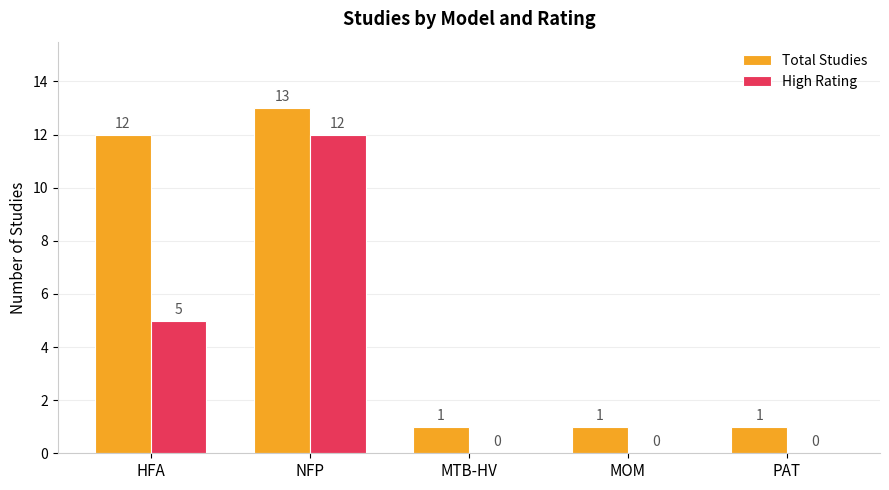

Where is High Rating nearest to the value 6?

HFA